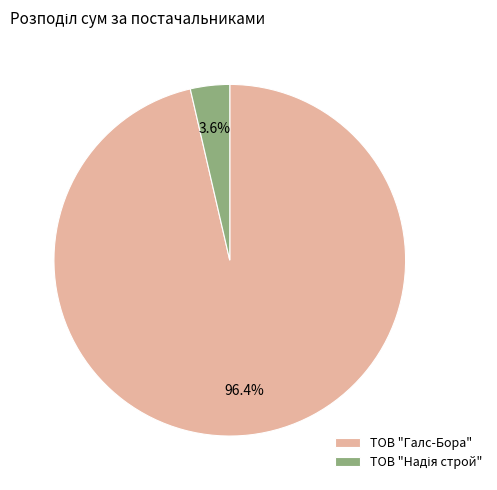

Which slice is the largest?

ТОВ "Галс-Бора"